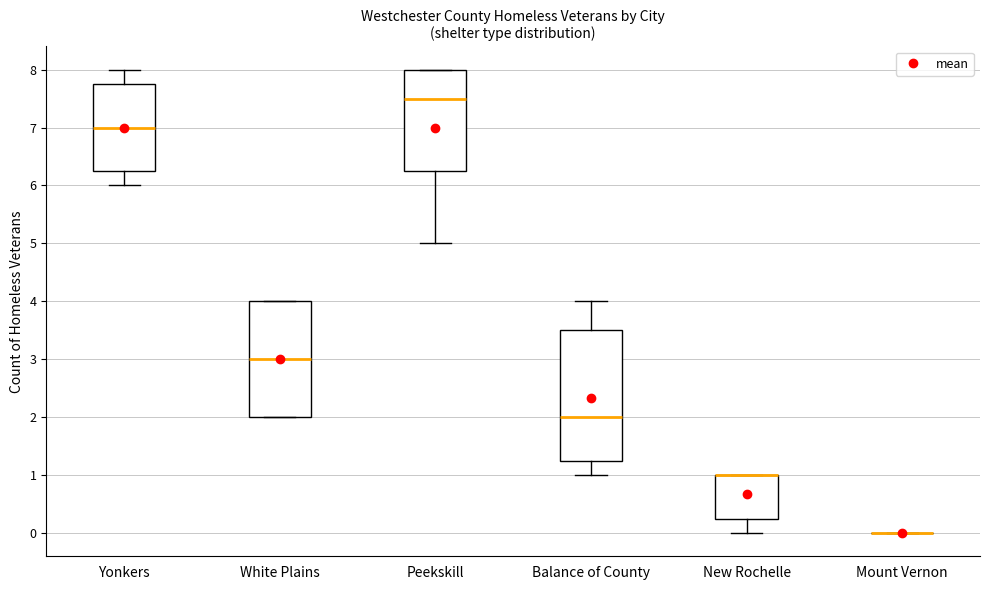

Reading left to right, read every box against the y-axis: the position of its median line, the range the box covers, and the ends of its whiskers. The values are not printed on the chart, so give them approximately, as read against the axis.

Yonkers: median 7.0, box 6.3 to 7.8, whiskers 6.0 to 8.0
White Plains: median 3.0, box 2.0 to 4.0, whiskers 2.0 to 4.0
Peekskill: median 7.5, box 6.3 to 8.0, whiskers 5.0 to 8.0
Balance of County: median 2.0, box 1.3 to 3.5, whiskers 1.0 to 4.0
New Rochelle: median 1.0 (drawn on the box's upper edge), box 0.3 to 1.0, whiskers 0.0 to 1.0
Mount Vernon: box collapsed to a line at 0.0, whiskers 0.0 to 0.0